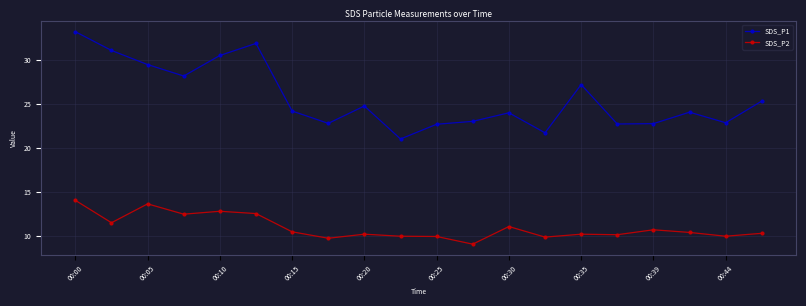

True or false: SDS_P1 and SDS_P2 intersect in this chart.

False